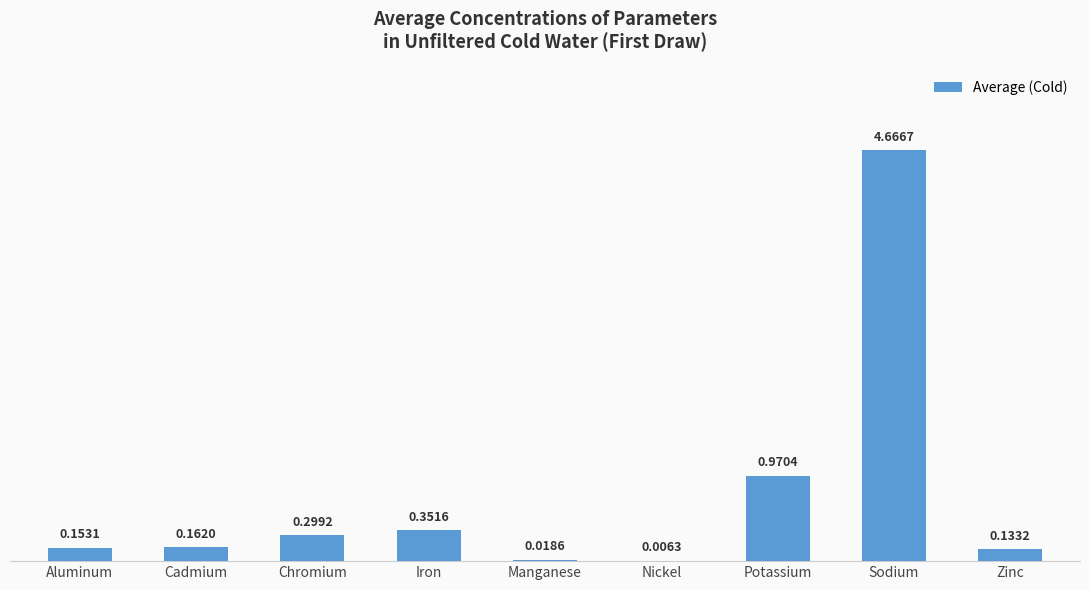

What is the sum of all values?

6.8